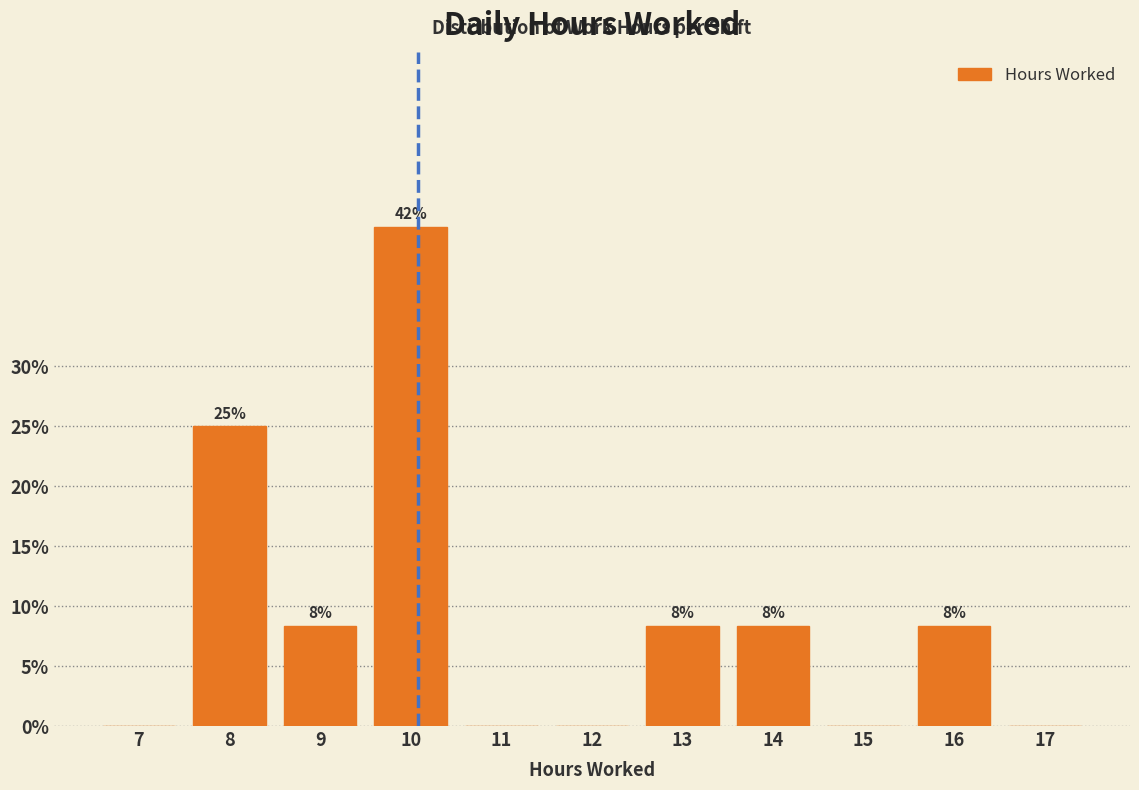

Are the bars horizontal?

No